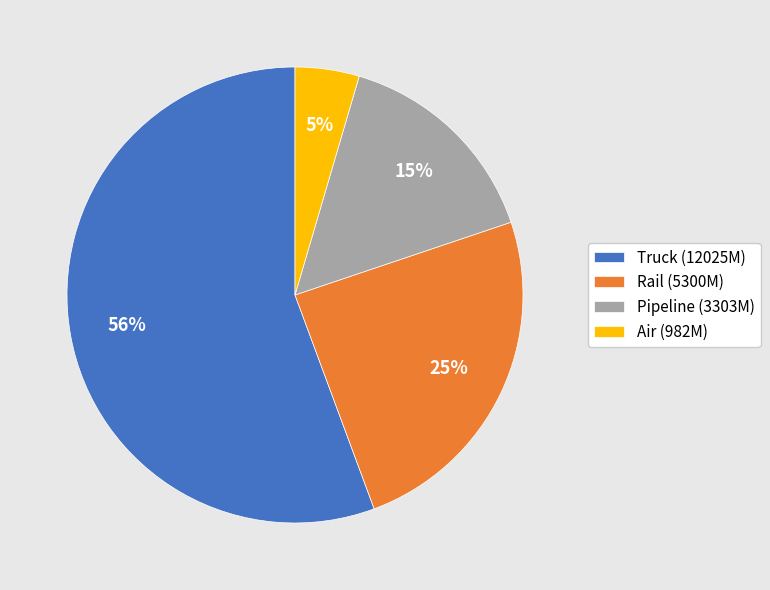

What is the smallest slice in the pie chart?

Air